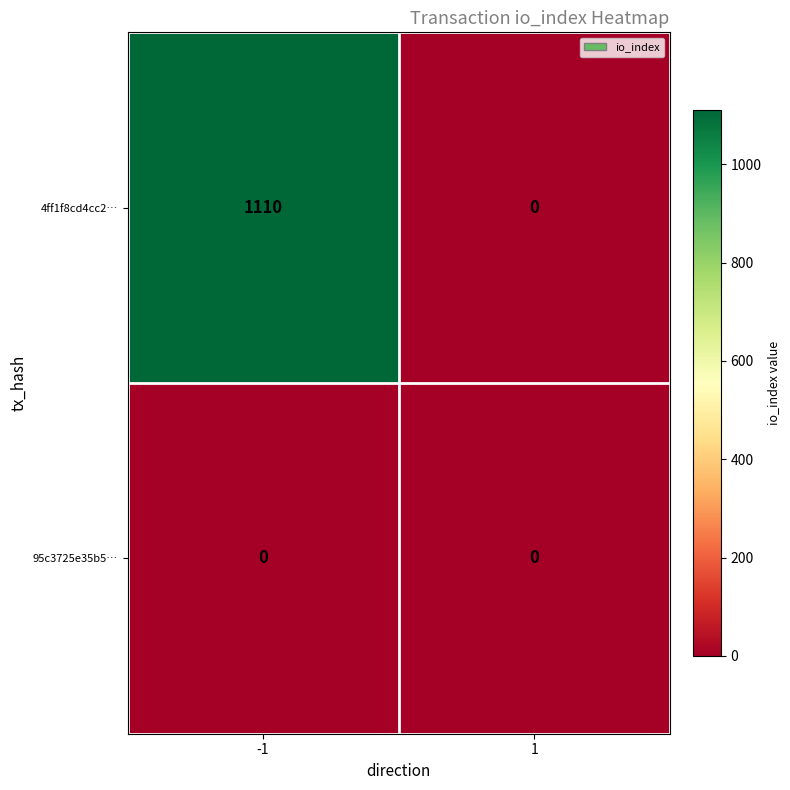

What is the average value of the 4ff1f8cd4cc2… series?

555